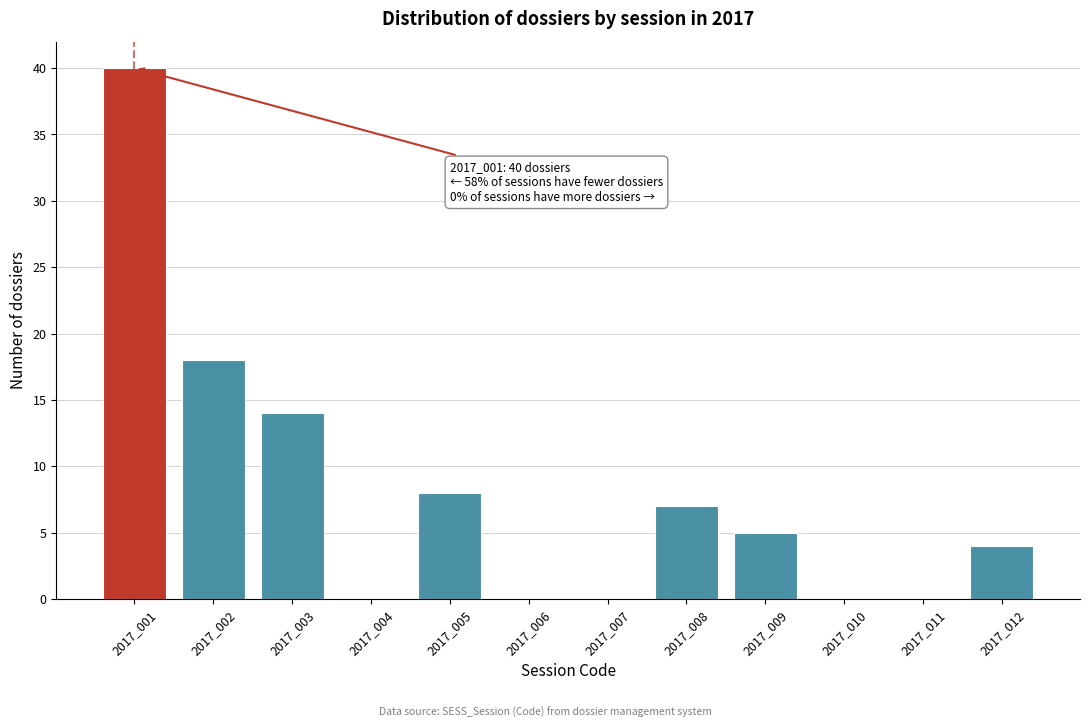

Reading left to right, extract all data points from this chart.

2017_001=40	2017_002=18	2017_003=14	2017_004=0	2017_005=8	2017_006=0	2017_007=0	2017_008=7	2017_009=5	2017_010=0	2017_011=0	2017_012=4